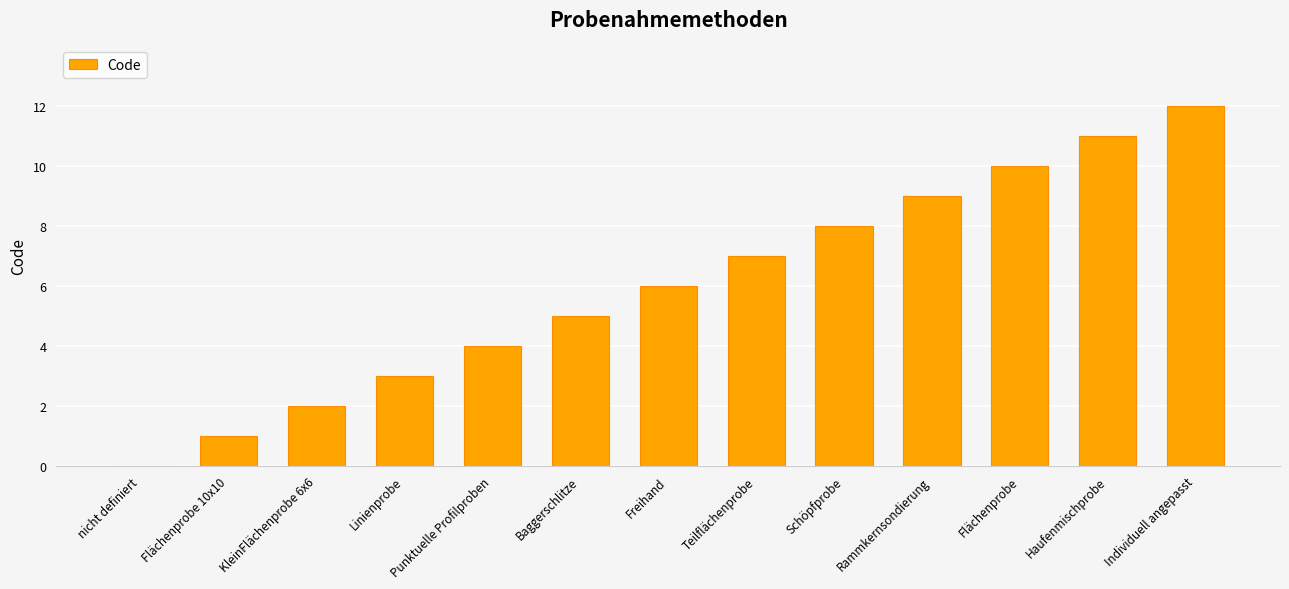

Which has a higher value, KleinFlächenprobe 6x6 or Teilflächenprobe?

Teilflächenprobe